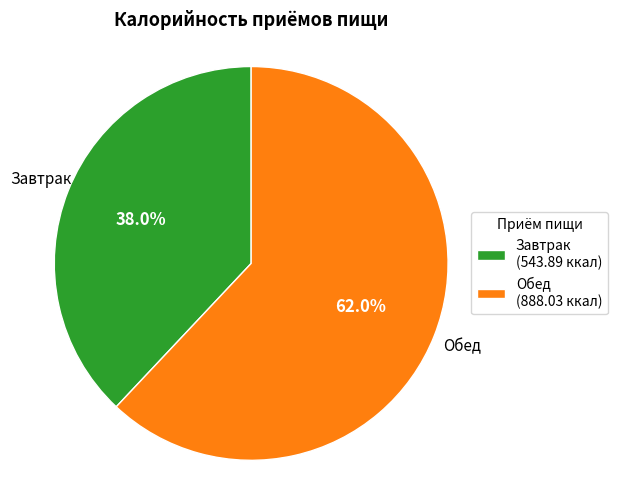

Which slice is the largest?

Обед